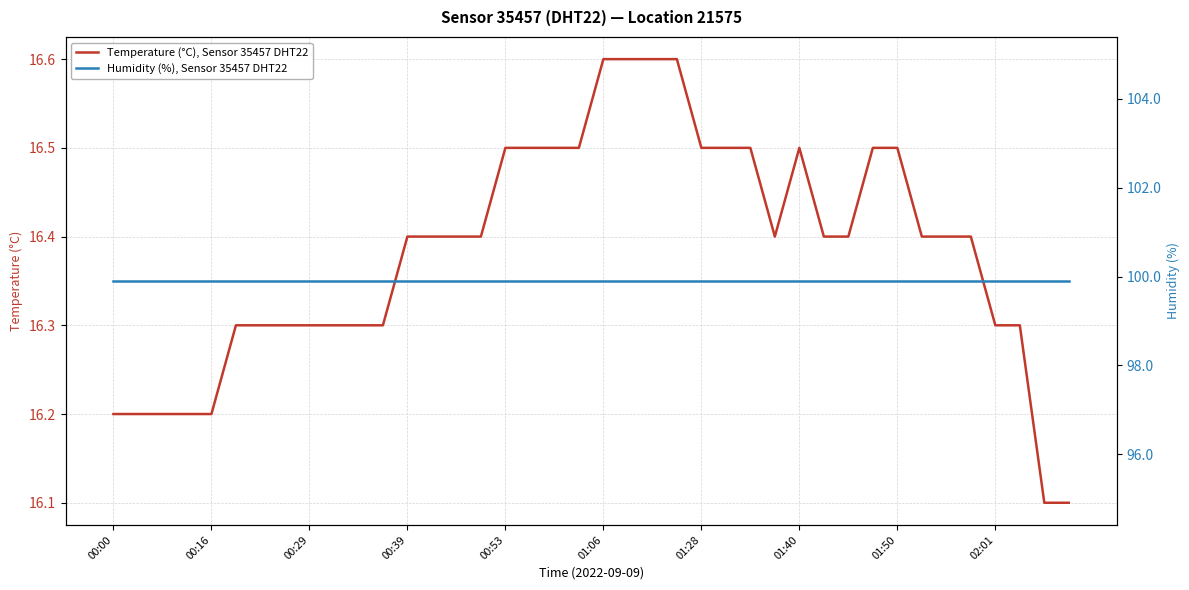

What is the maximum value for Temperature (°C), Sensor 35457 DHT22?

16.6